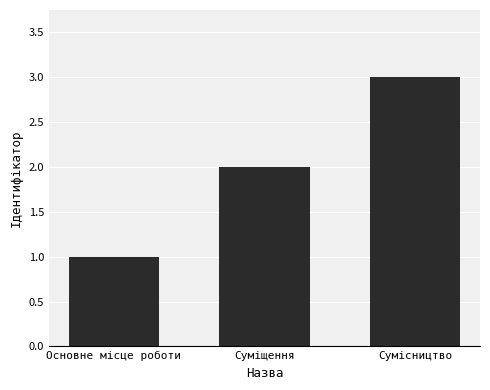

What is the average value?

2